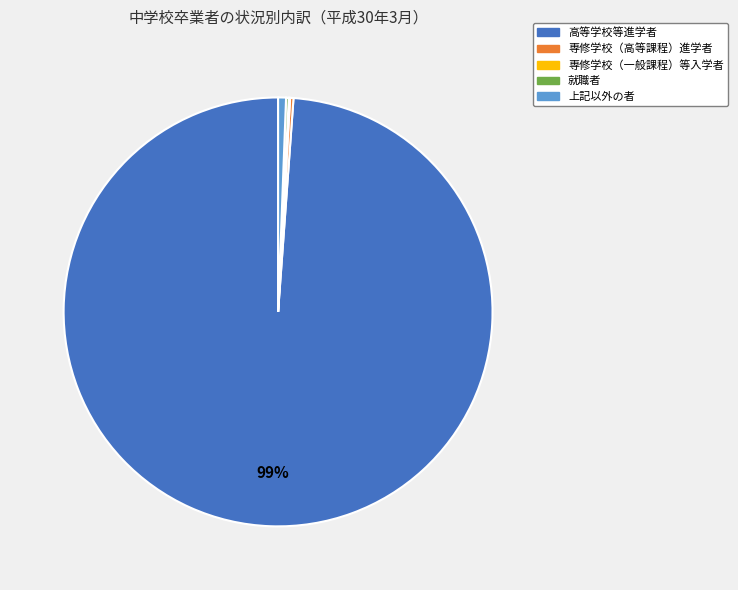

Is it true that 上記以外の者 is 1% of the pie?

True